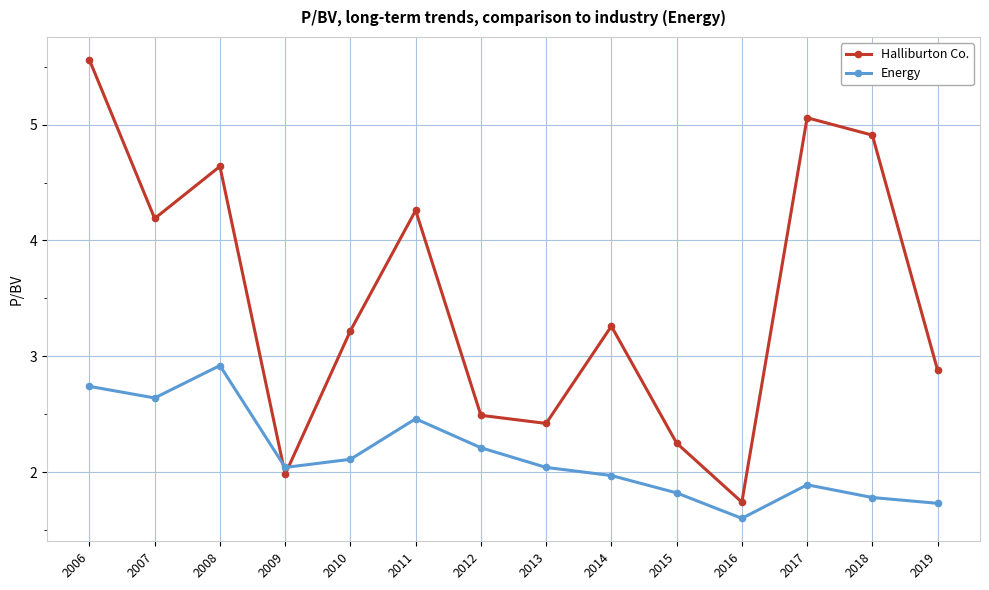

How many interior local peaks does the Energy series have?

3